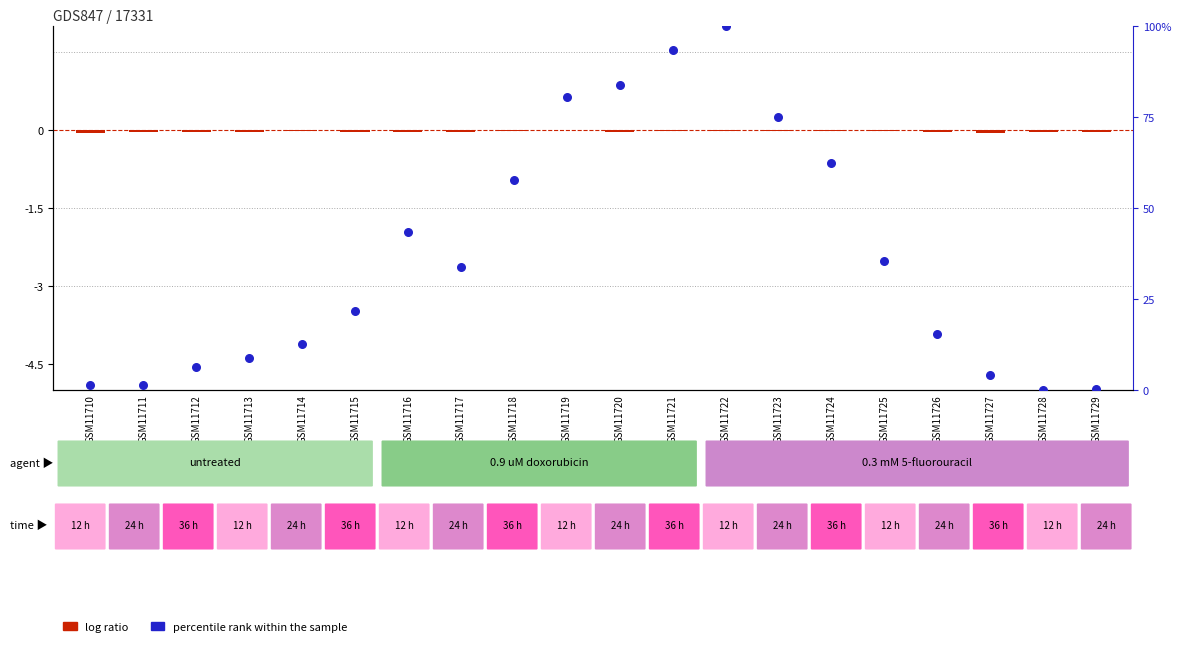

At how many categories does at least one series exceed 75?

5